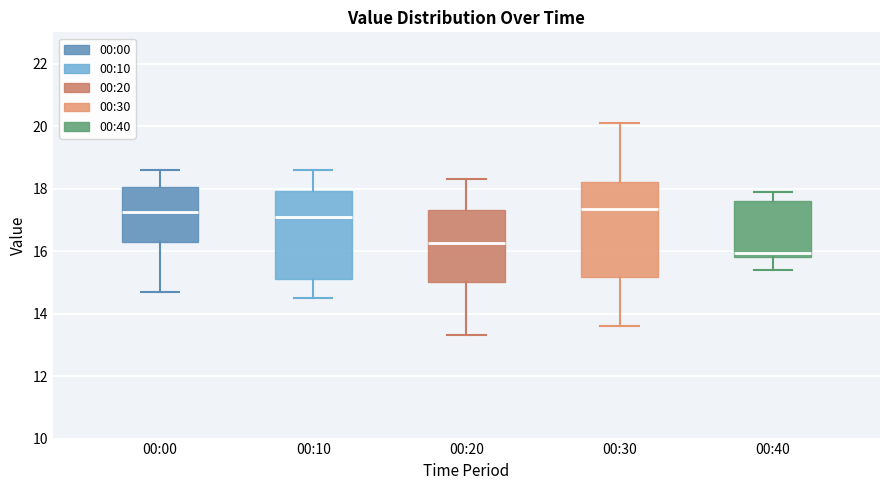

Where is the lower edge of the box for 00:10 on the y-axis? The values are not printed on the chart, so give them approximately, as read against the axis.

15.2